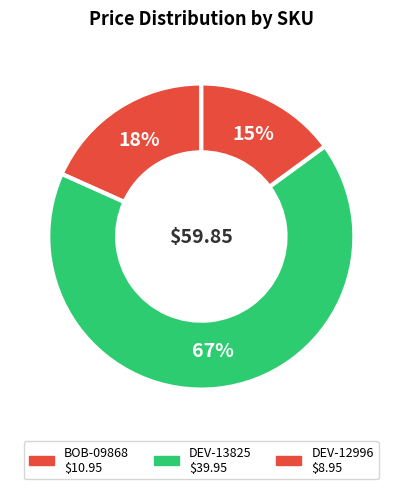

How many slices are in this pie chart?

3